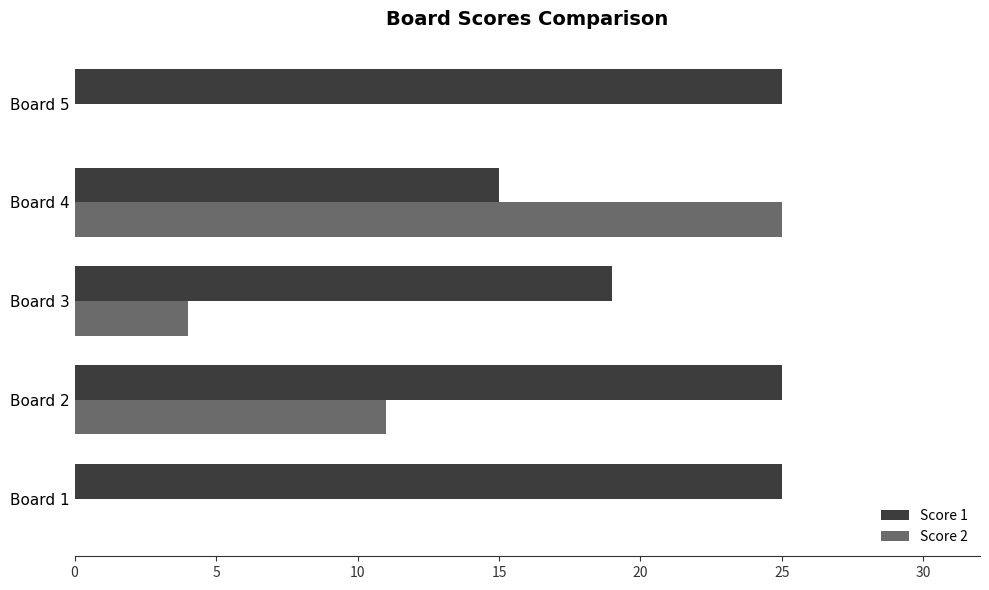

What are all the series names shown in the legend?

Score 1, Score 2